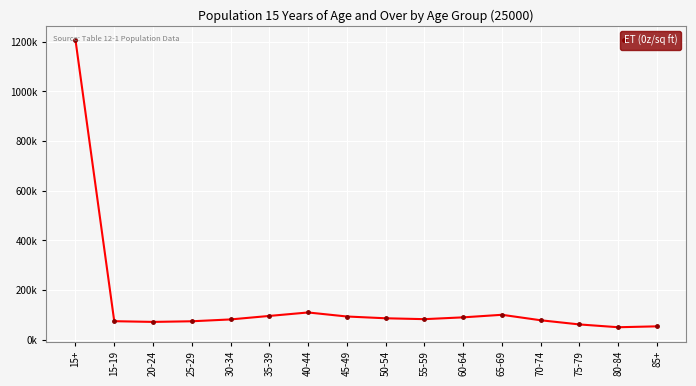

Which category has the highest value across all series?

15+